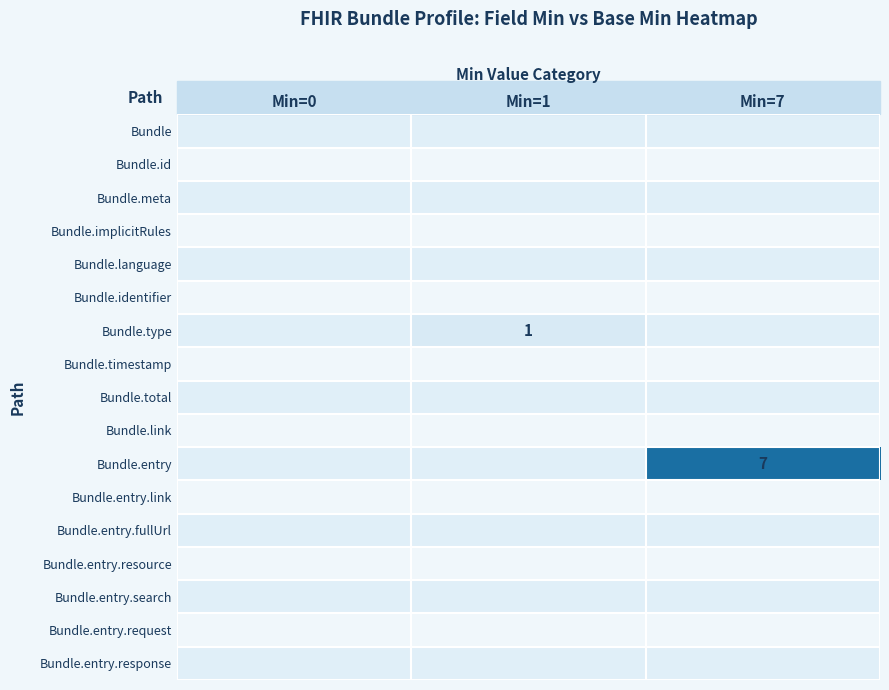

Which series has the largest total across all categories?

Bundle.entry